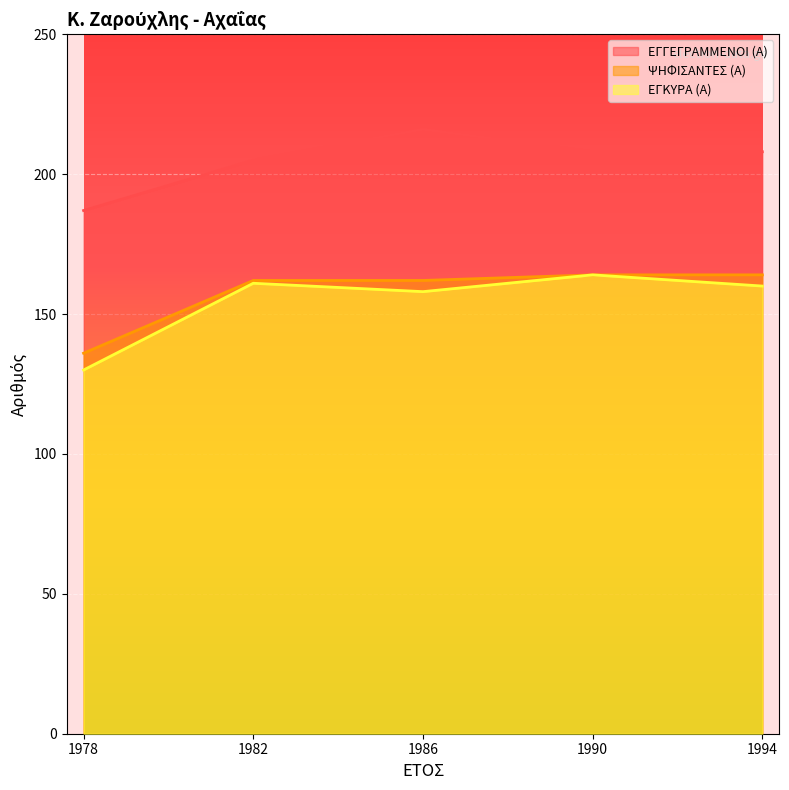

What value does the ΕΓΚΥΡΑ (Α) series have at 1994?

160